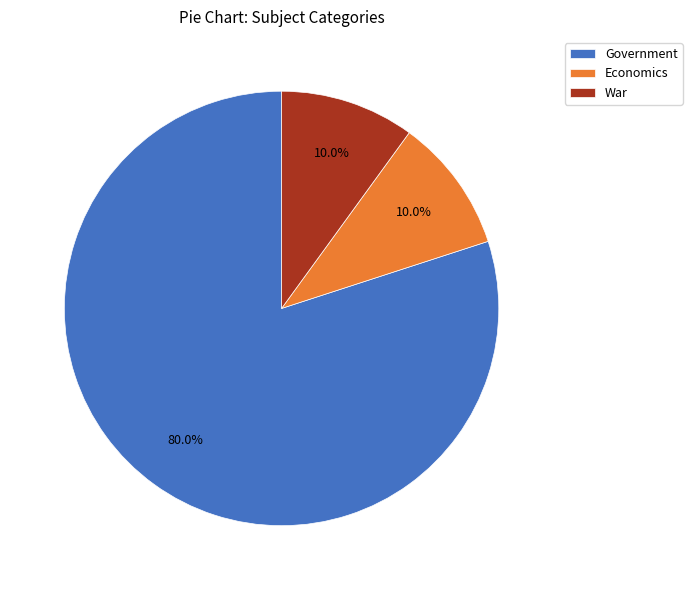

How many slices are in this pie chart?

3